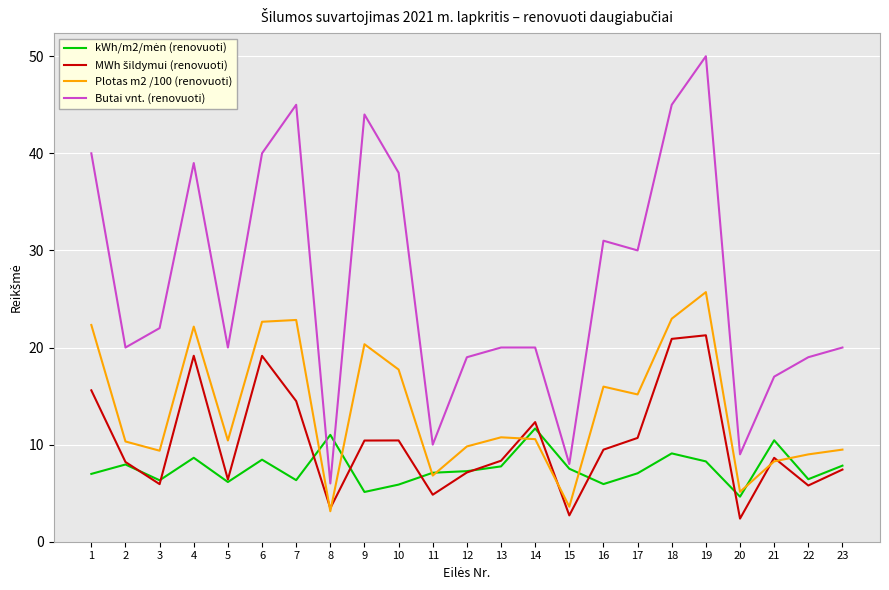

Which series changed the most between 11 and 16?

Butai vnt. (renovuoti)